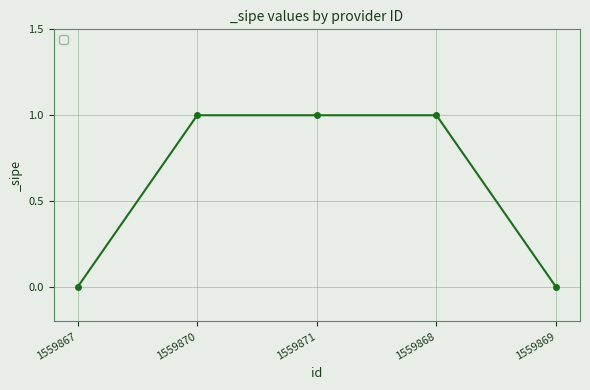

The chart shows a value of 1 at 1559868. True or false?

True